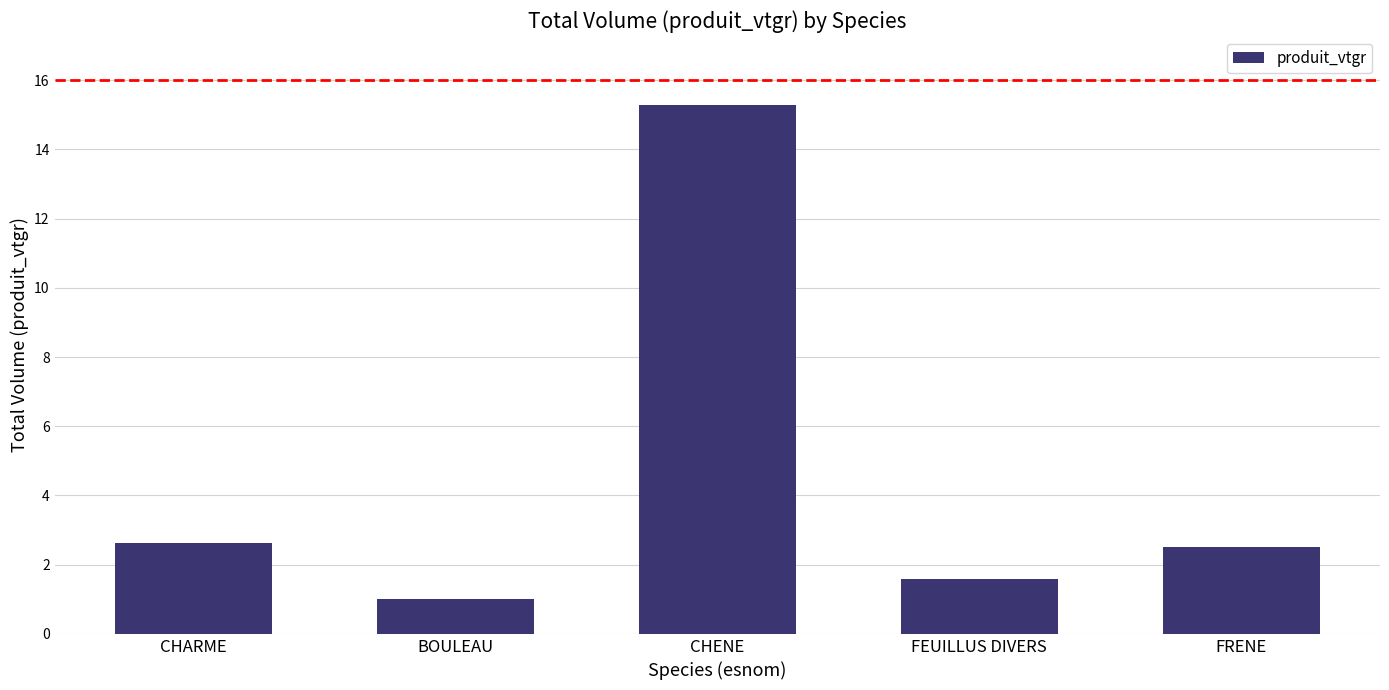

What is the label of the 1st bar from the right?

FRENE